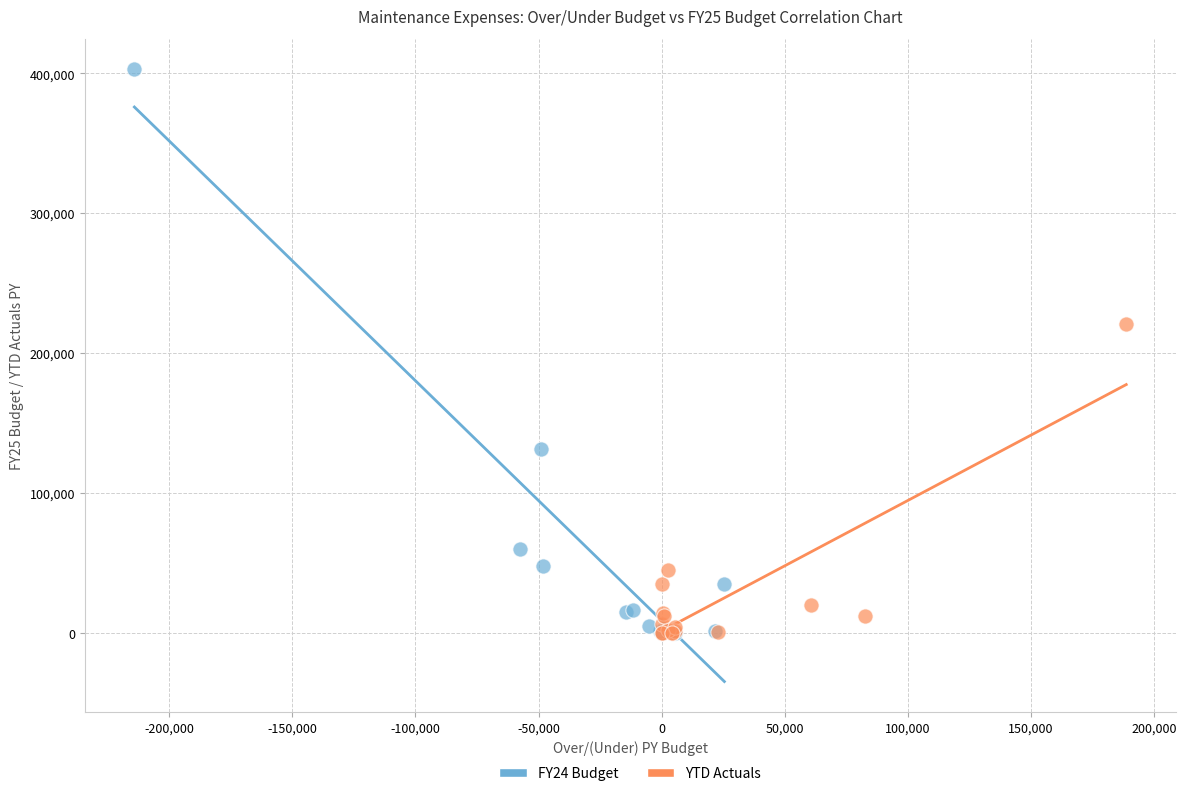

Which series has the widest spread of Y values?

FY24 Budget